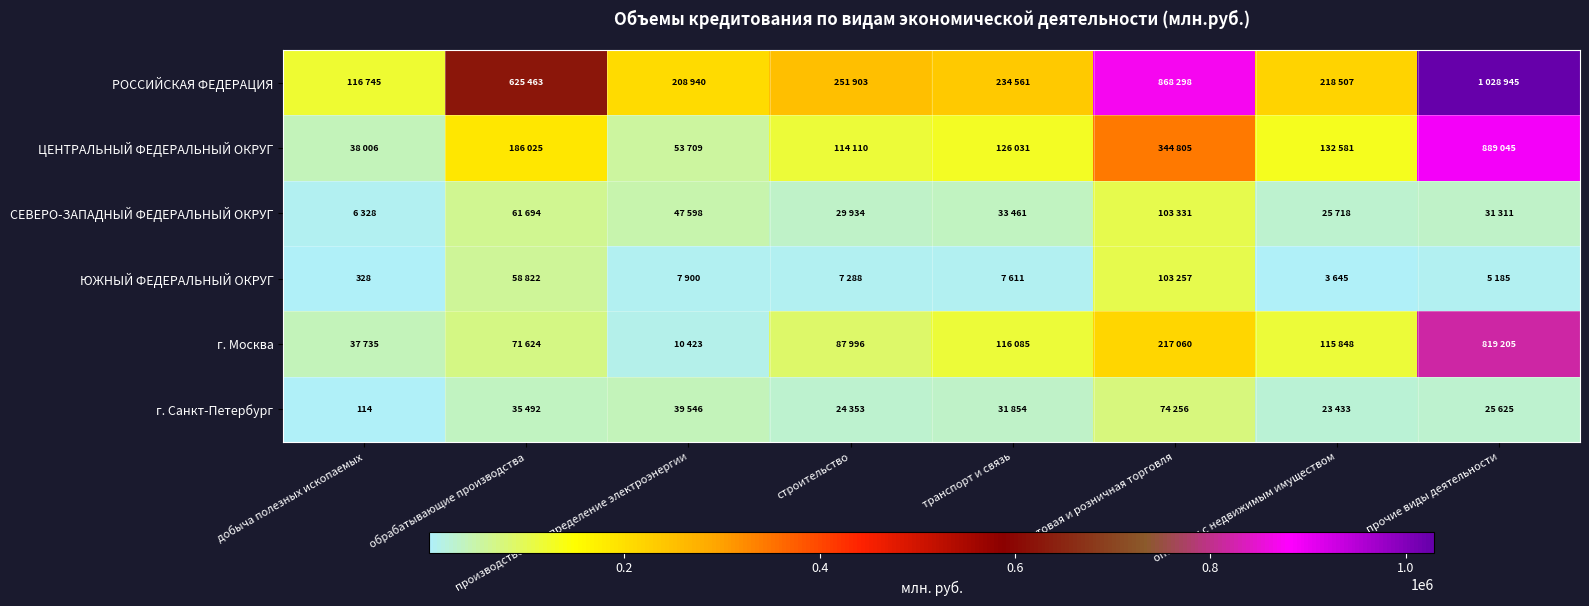

What is the difference between the maximum and minimum values in the ЮЖНЫЙ ФЕДЕРАЛЬНЫЙ ОКРУГ series?

102929